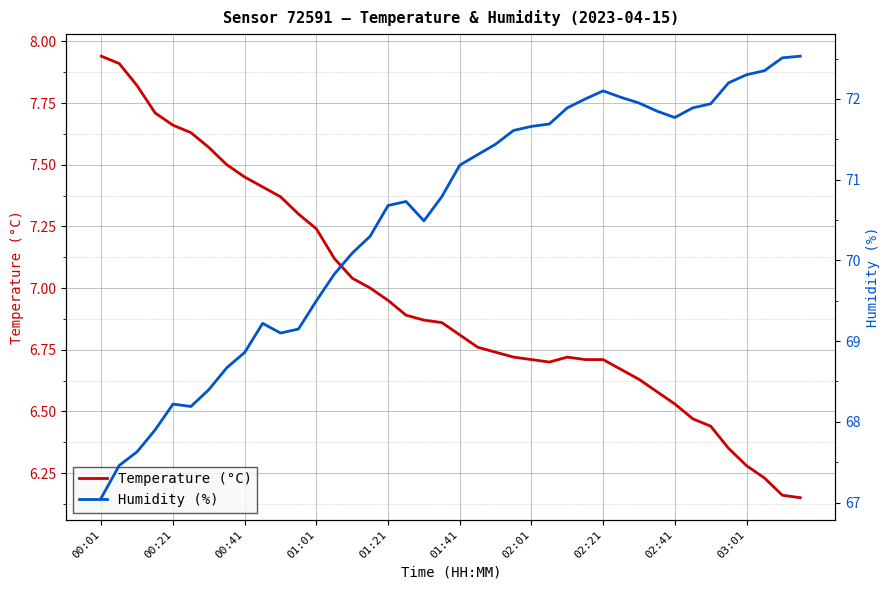

What is the value of the humidity point at the 27th from the left?

71.9